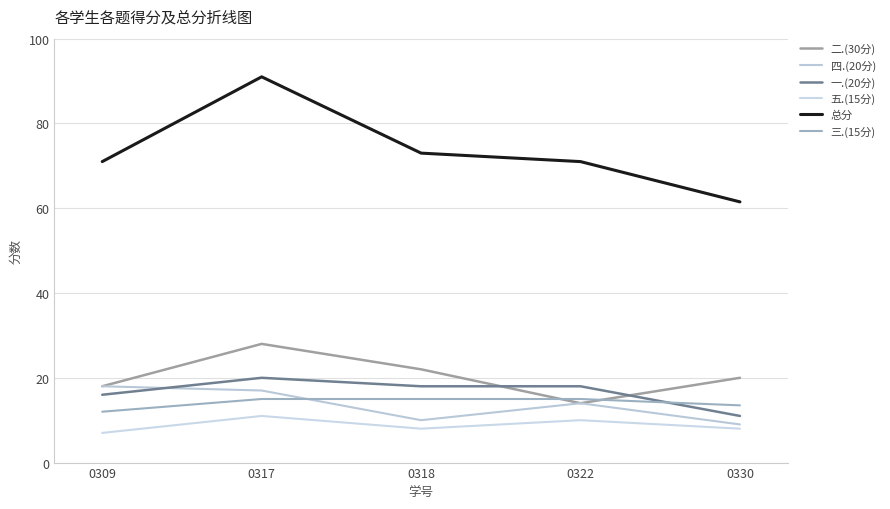

Rank the series by their maximum value, from highest to lowest.

总分, 二.(30分), 一.(20分), 四.(20分), 三.(15分), 五.(15分)